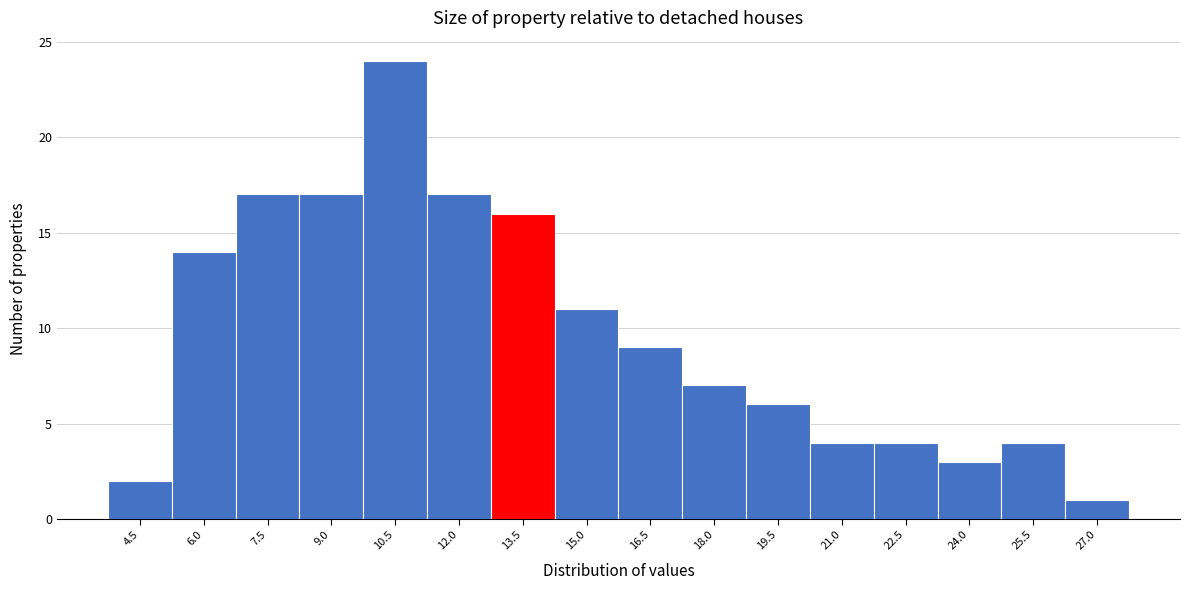

Reading right to left, transcribe all the data shown in this chart.

27.0=1	25.5=4	24.0=3	22.5=4	21.0=4	19.5=6	18.0=7	16.5=9	15.0=11	13.5=16	12.0=17	10.5=24	9.0=17	7.5=17	6.0=14	4.5=2